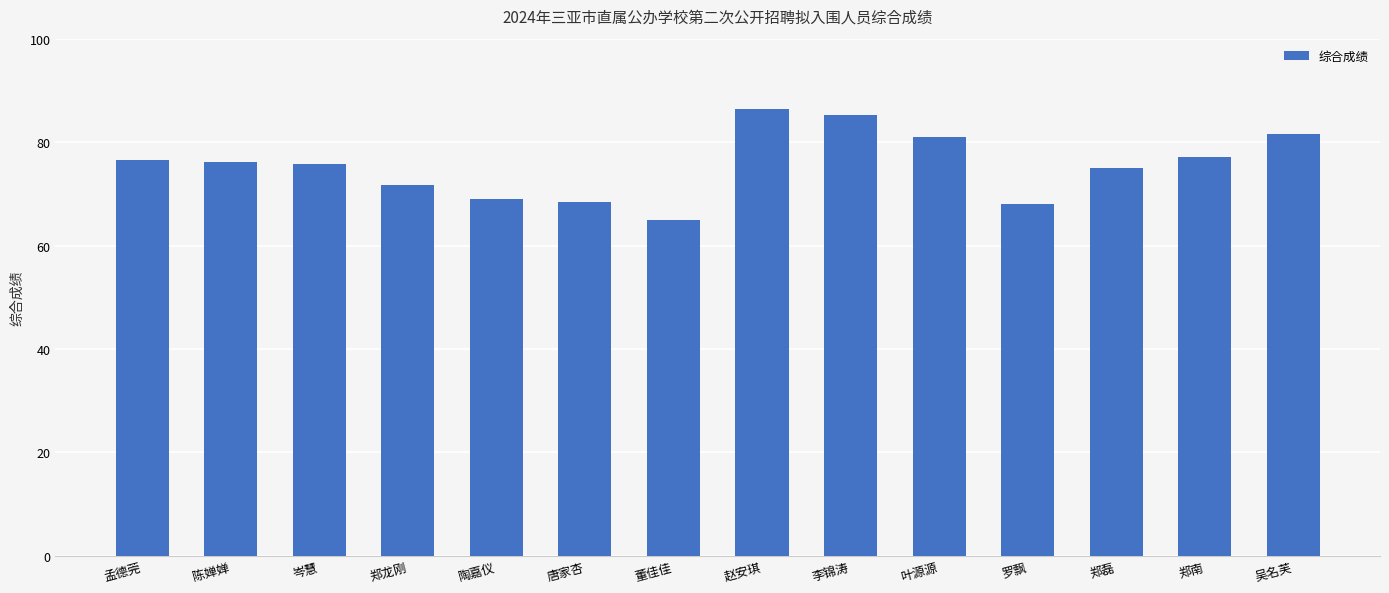

What is the maximum value shown in the chart?

86.4